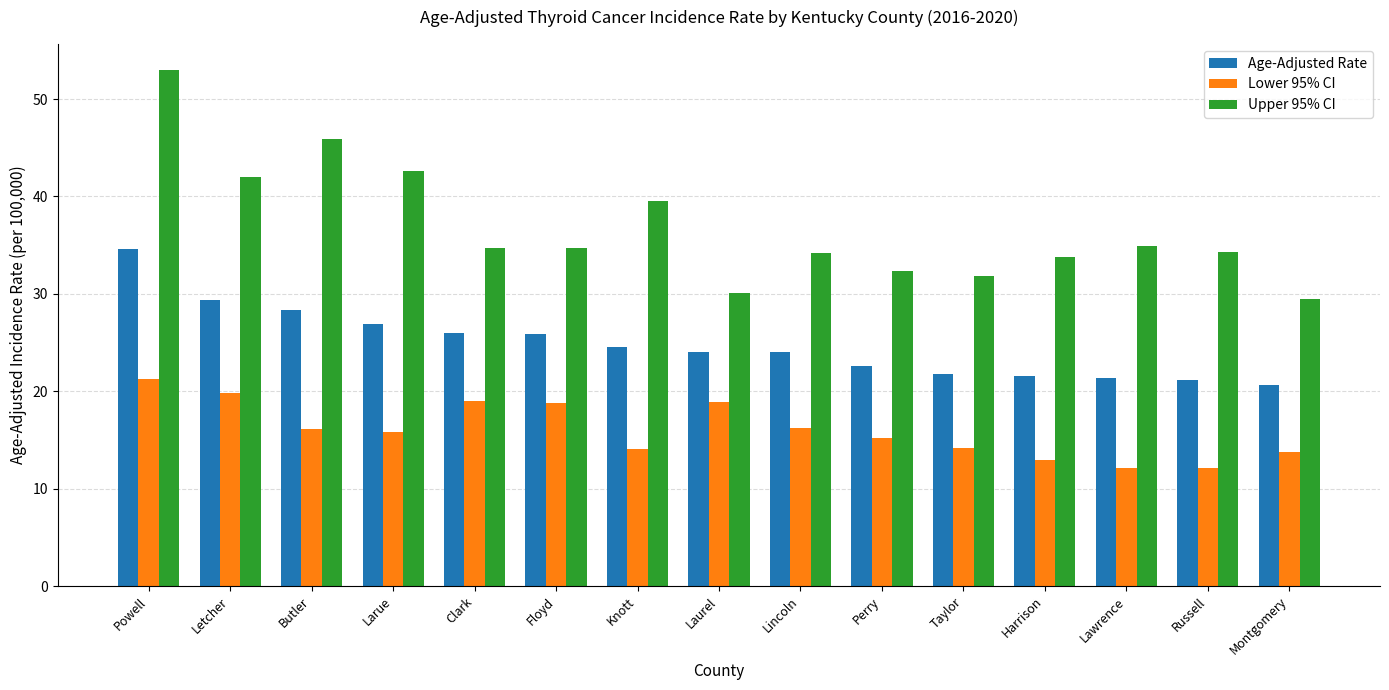

What is the difference between the second highest and minimum values in the Age-Adjusted Rate series?

8.8